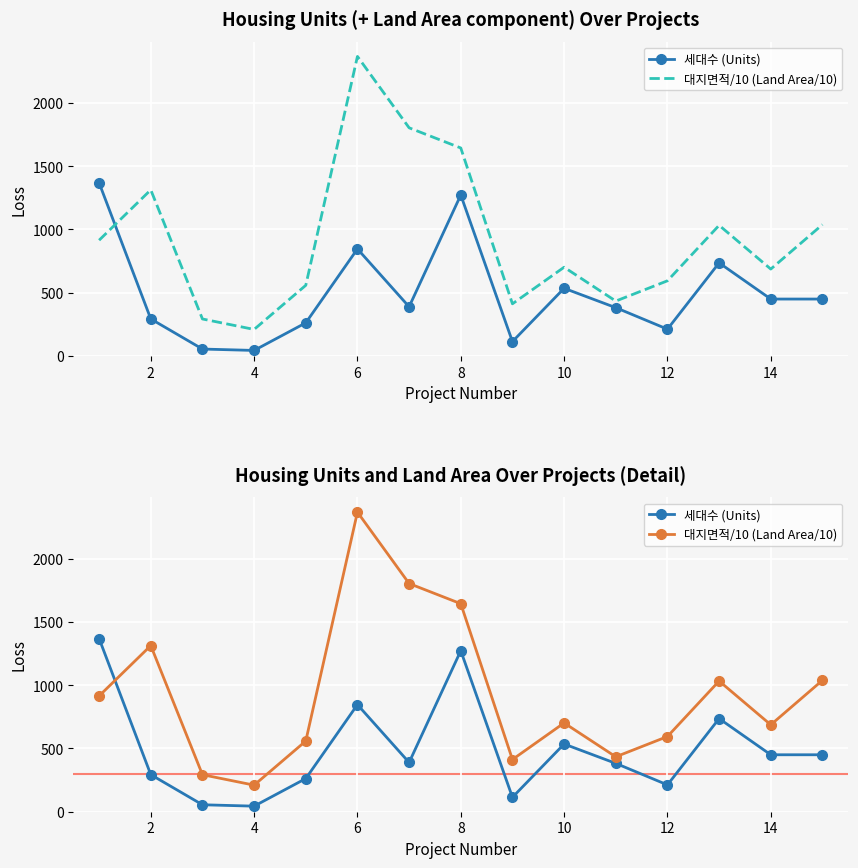

Which series changed the most between 8 and 12?

세대수 (Units)